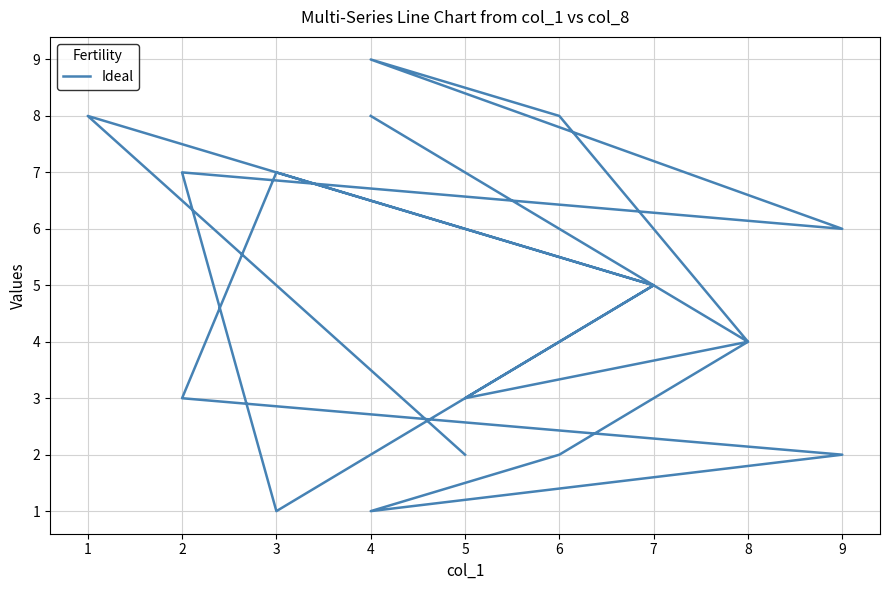

What is the value of the 9th point from the left?

3